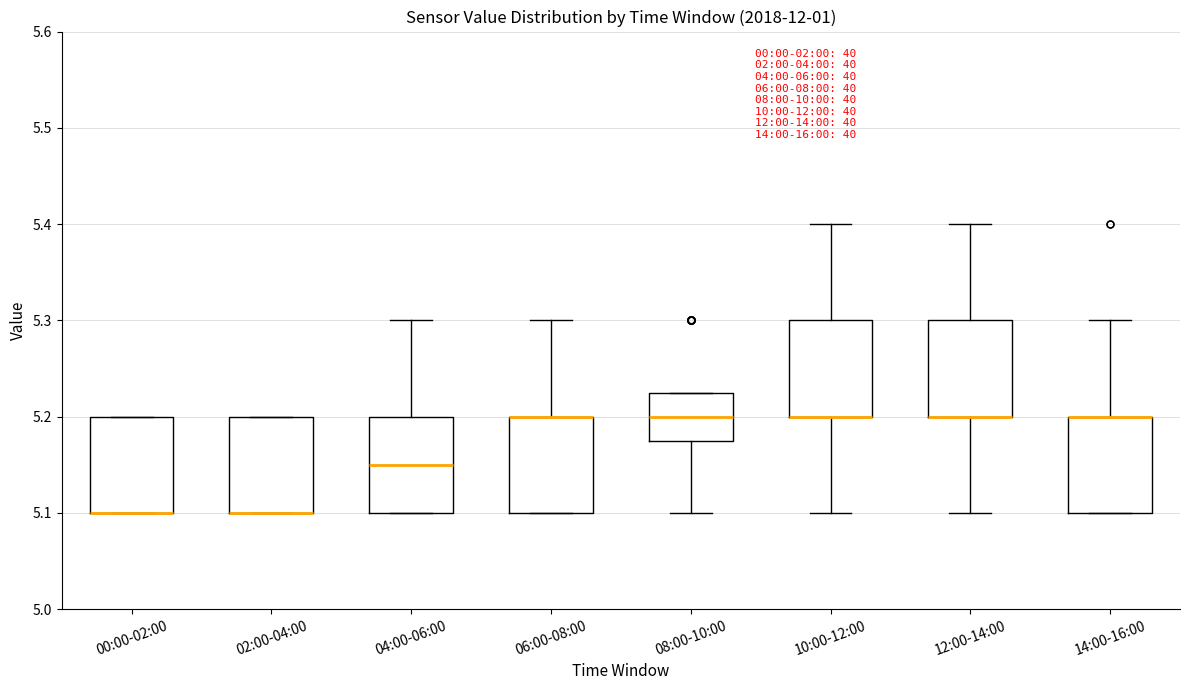

Reading left to right, transcribe this box plot: for each box, give where its median line is, the range the box spans, and where its two whiskers end, as read against the y-axis. The values are not printed on the chart, so give them approximately, as read against the axis.

00:00-02:00: median 5.10 (drawn on the box's lower edge), box 5.10 to 5.20, whiskers 5.10 to 5.20
02:00-04:00: median 5.10 (drawn on the box's lower edge), box 5.10 to 5.20, whiskers 5.10 to 5.20
04:00-06:00: median 5.15, box 5.10 to 5.20, whiskers 5.10 to 5.30
06:00-08:00: median 5.20 (drawn on the box's upper edge), box 5.10 to 5.20, whiskers 5.10 to 5.30
08:00-10:00: median 5.20, box 5.18 to 5.23, whiskers 5.10 to 5.23
10:00-12:00: median 5.20 (drawn on the box's lower edge), box 5.20 to 5.30, whiskers 5.10 to 5.40
12:00-14:00: median 5.20 (drawn on the box's lower edge), box 5.20 to 5.30, whiskers 5.10 to 5.40
14:00-16:00: median 5.20 (drawn on the box's upper edge), box 5.10 to 5.20, whiskers 5.10 to 5.30